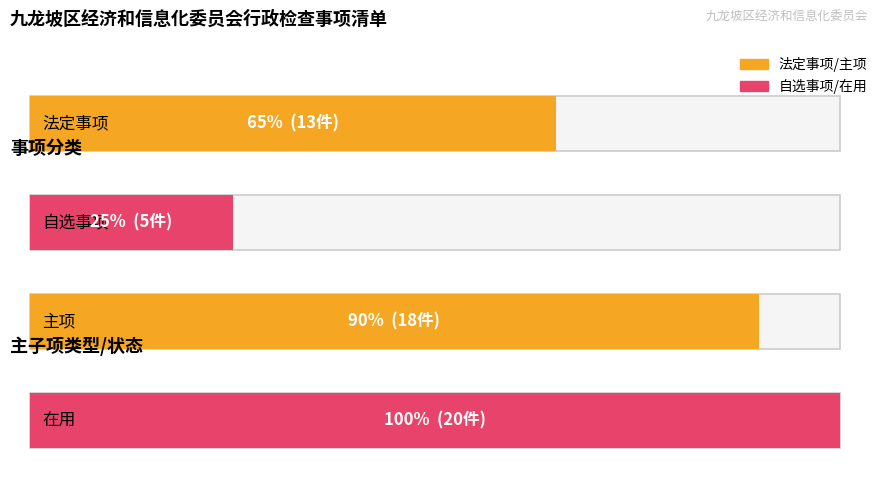

How many groups of bars are there?

2